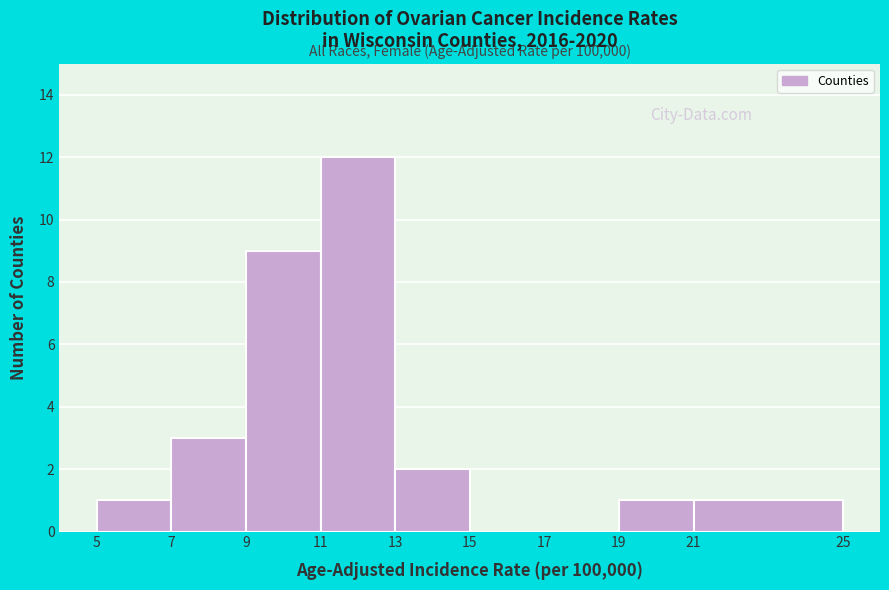

Which range on the x-axis has the tallest bar?

11 to 13